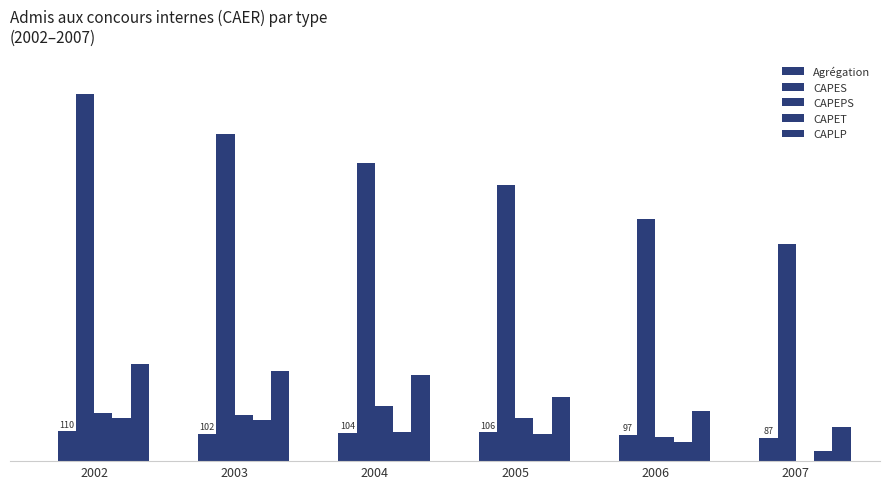

Are the bars grouped side by side (vs. stacked)?

Yes